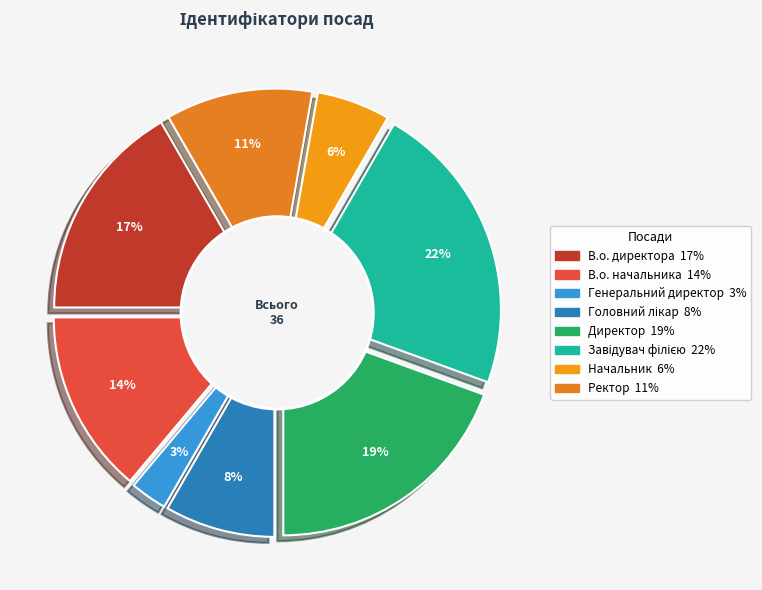

The Ректор slice represents 1% of the pie. True or false?

False